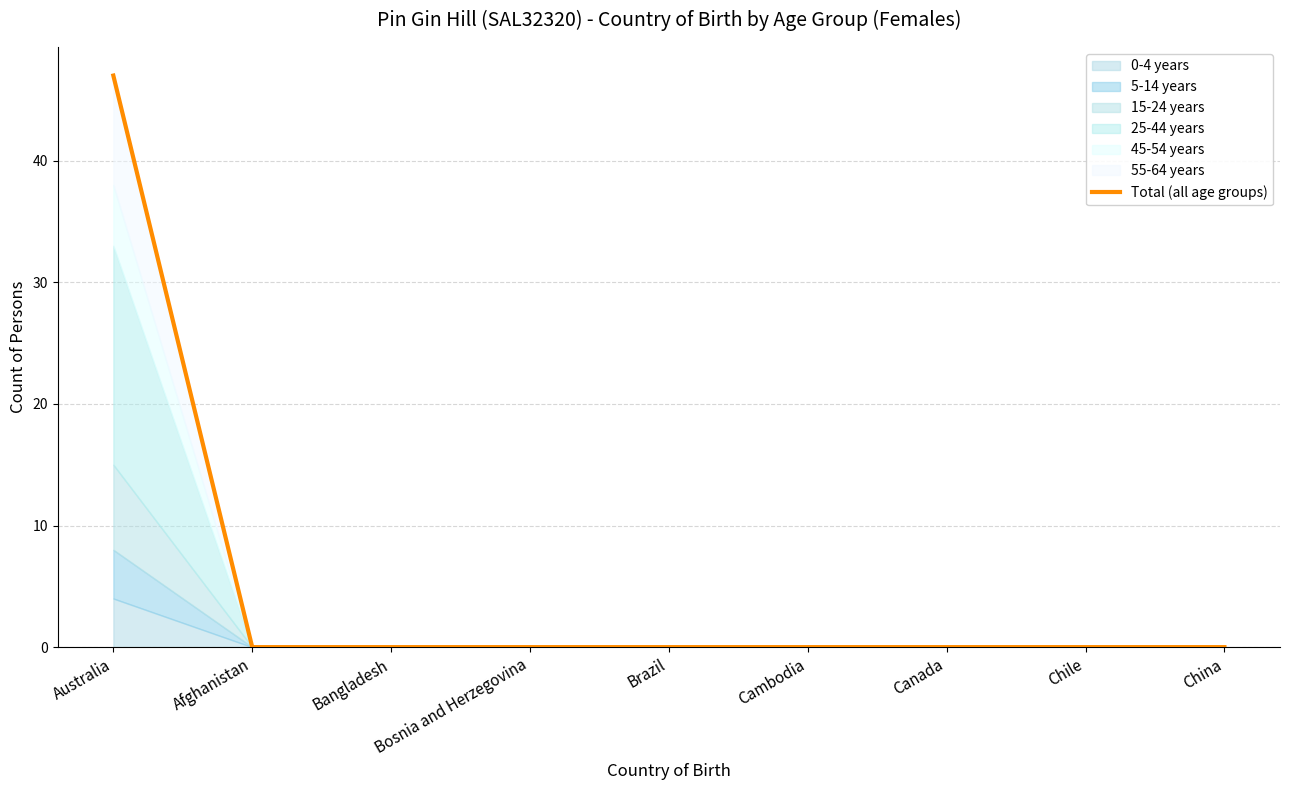

The chart shows a value of -21 at Bangladesh. True or false?

False